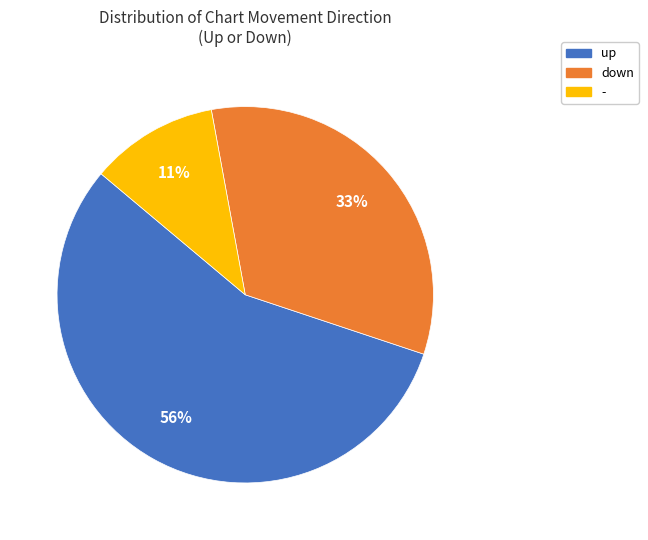

Between - and up, which is larger?

up